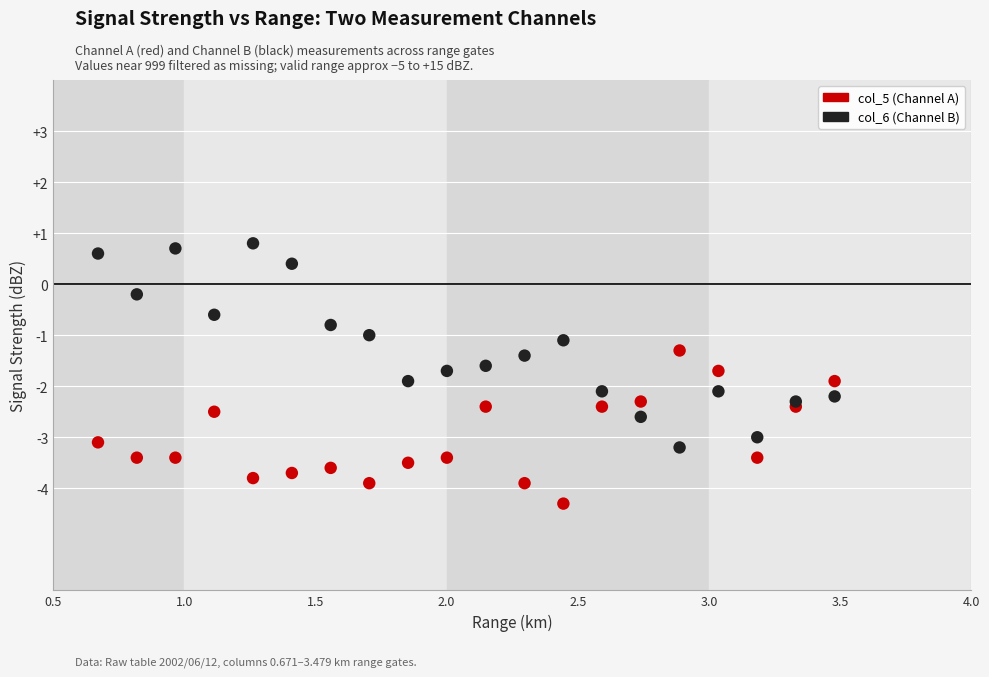

Across all data points, what is the range of X values (max minus min)?

2.8